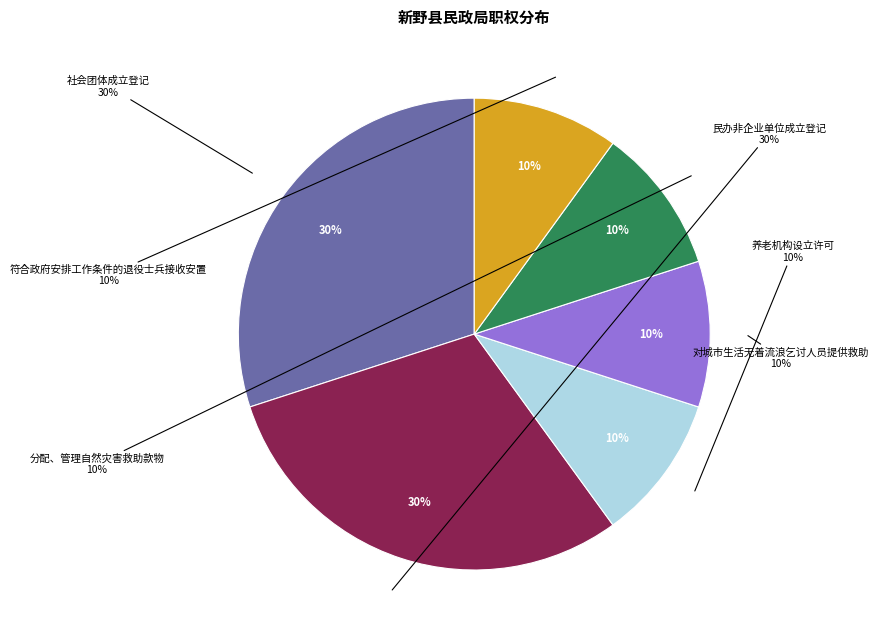

Combined, what portion of the pie is 社会团体成立登记 and 民办非企业单位成立登记?

60.0%